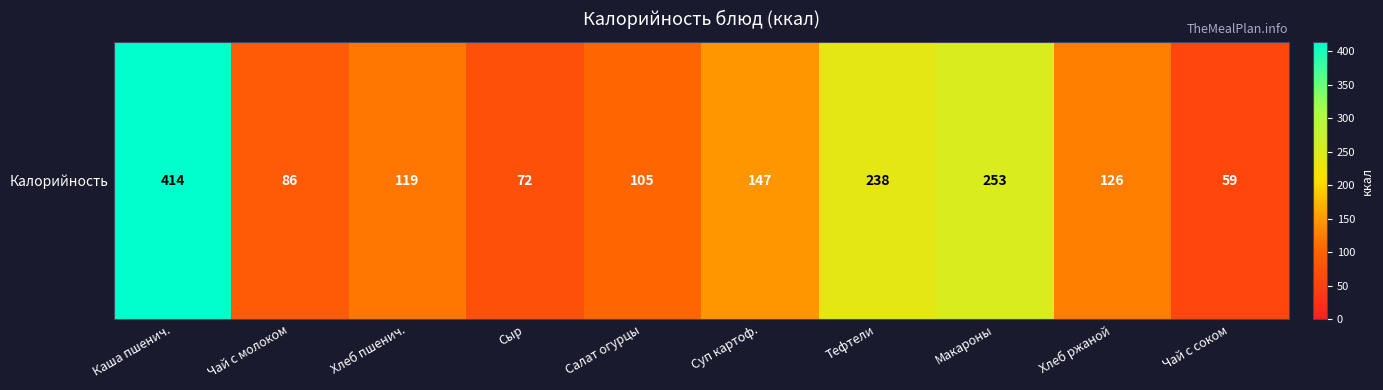

Reading left to right, list all the values displayed in this chart.

Каша пшенич.=414	Чай с молоком=86	Хлеб пшенич.=119	Сыр=72	Салат огурцы=105	Суп картоф.=147	Тефтели=238	Макароны=253	Хлеб ржаной=126	Чай с соком=59